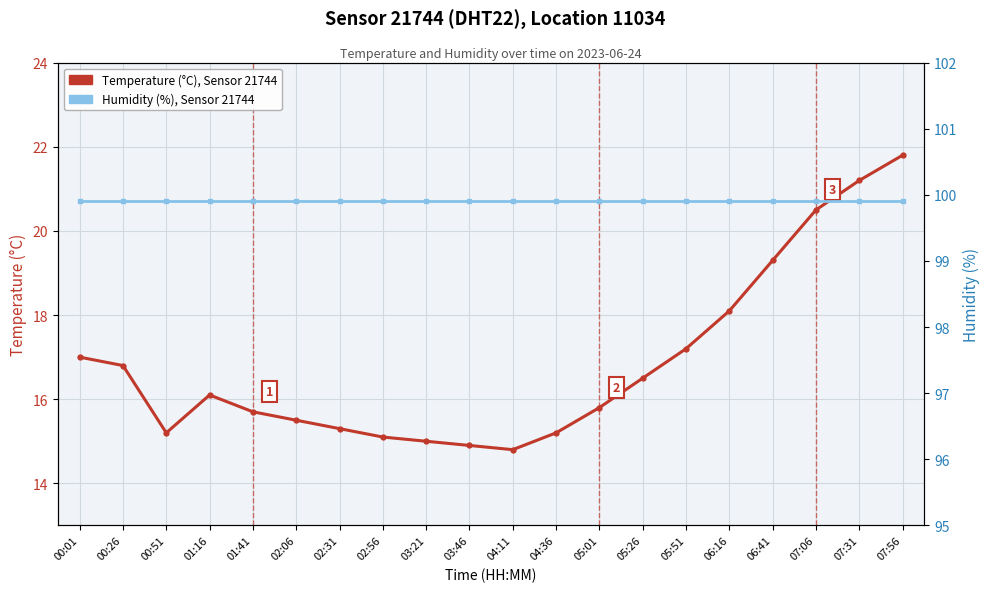

Rank the series by their average value, from highest to lowest.

Humidity (%), Temperature (°C)